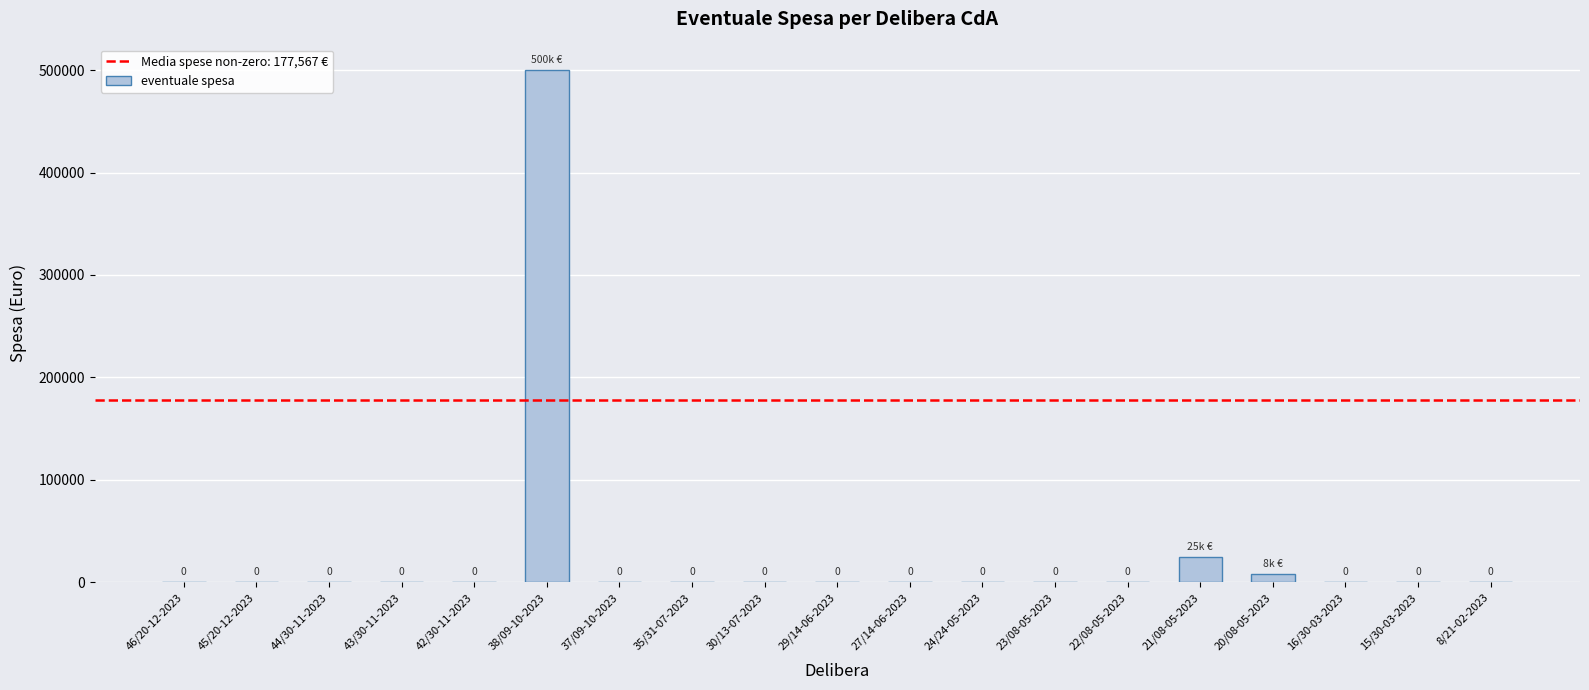

What is the sum of all values?

532700